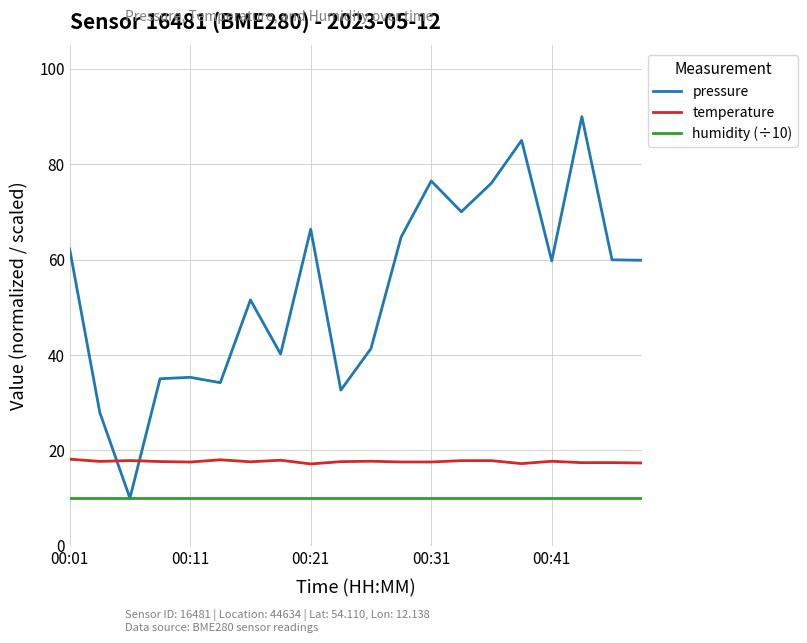

Which series has the largest total across all categories?

pressure